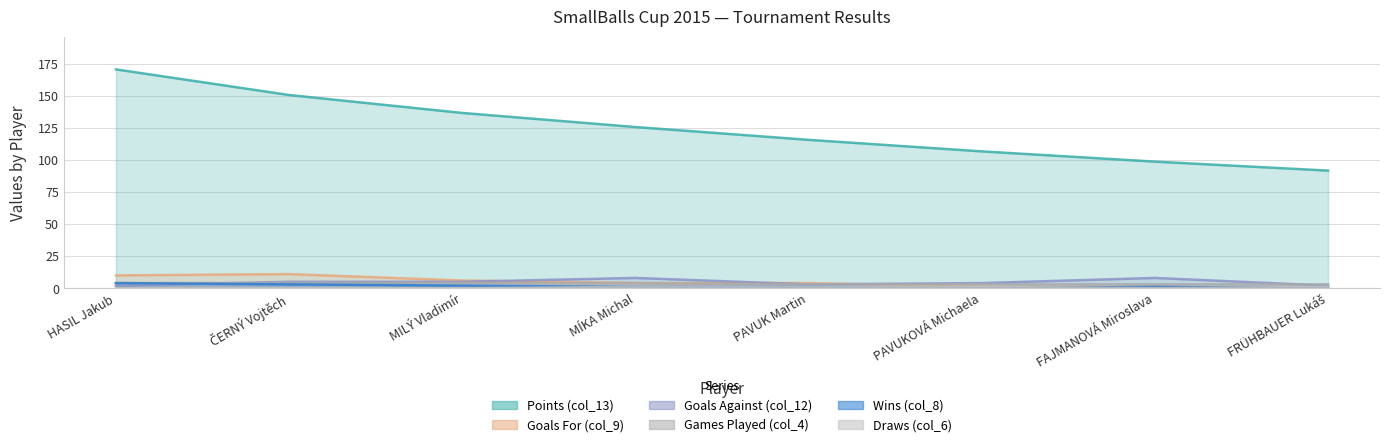

Reading left to right, list all the values displayed in this chart.

Points (col_13): HASIL Jakub=170.8	ČERNÝ Vojtěch=150.8	MILÝ Vladimír=136.8	MÍKA Michal=125.8	PAVUK Martin=115.8	PAVUKOVÁ Michaela=106.8	FAJMANOVÁ Miroslava=98.8	FRÜHBAUER Lukáš=91.8
Goals For (col_9): HASIL Jakub=10.0	ČERNÝ Vojtěch=11.0	MILÝ Vladimír=6.0	MÍKA Michal=4.0	PAVUK Martin=4.0	PAVUKOVÁ Michaela=1.0	FAJMANOVÁ Miroslava=1.0	FRÜHBAUER Lukáš=0.0
Goals Against (col_12): HASIL Jakub=2.0	ČERNÝ Vojtěch=5.0	MILÝ Vladimír=5.0	MÍKA Michal=8.0	PAVUK Martin=3.0	PAVUKOVÁ Michaela=4.0	FAJMANOVÁ Miroslava=8.0	FRÜHBAUER Lukáš=2.0
Games Played (col_4): HASIL Jakub=4.0	ČERNÝ Vojtěch=4.0	MILÝ Vladimír=4.0	MÍKA Michal=4.0	PAVUK Martin=3.0	PAVUKOVÁ Michaela=3.0	FAJMANOVÁ Miroslava=3.0	FRÜHBAUER Lukáš=3.0
Wins (col_8): HASIL Jakub=4.0	ČERNÝ Vojtěch=3.0	MILÝ Vladimír=2.0	MÍKA Michal=1.0	PAVUK Martin=1.0	PAVUKOVÁ Michaela=0.0	FAJMANOVÁ Miroslava=1.0	FRÜHBAUER Lukáš=0.0
Draws (col_6): HASIL Jakub=0.0	ČERNÝ Vojtěch=0.0	MILÝ Vladimír=0.0	MÍKA Michal=1.0	PAVUK Martin=1.0	PAVUKOVÁ Michaela=1.0	FAJMANOVÁ Miroslava=0.0	FRÜHBAUER Lukáš=1.0